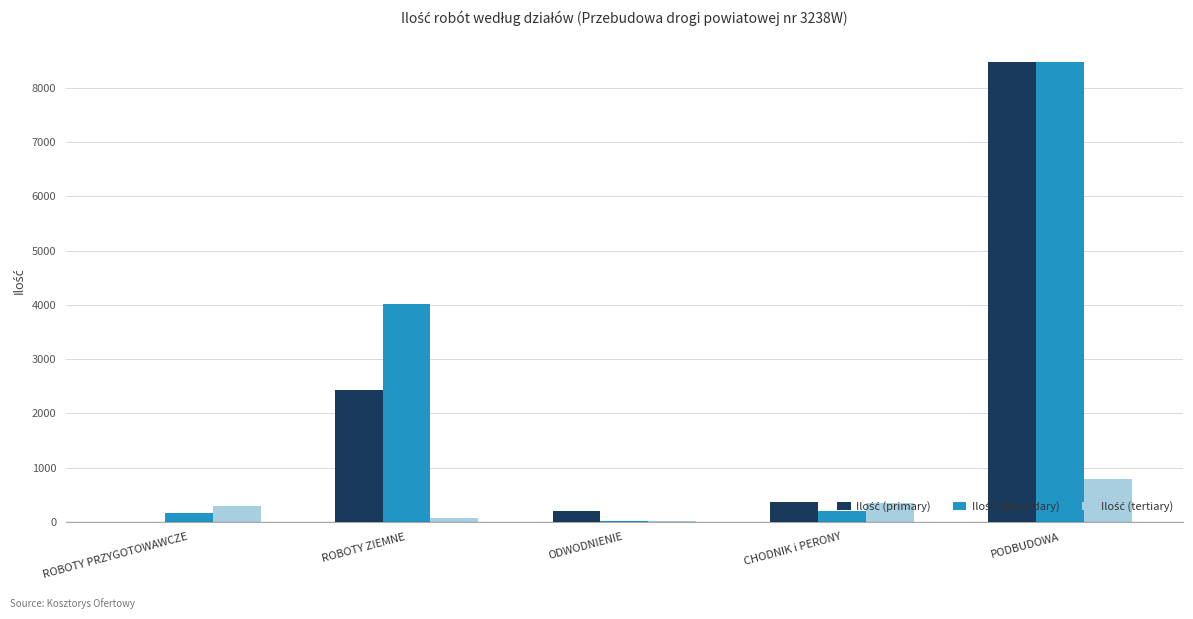

What is the maximum value shown in the chart?

8474.0